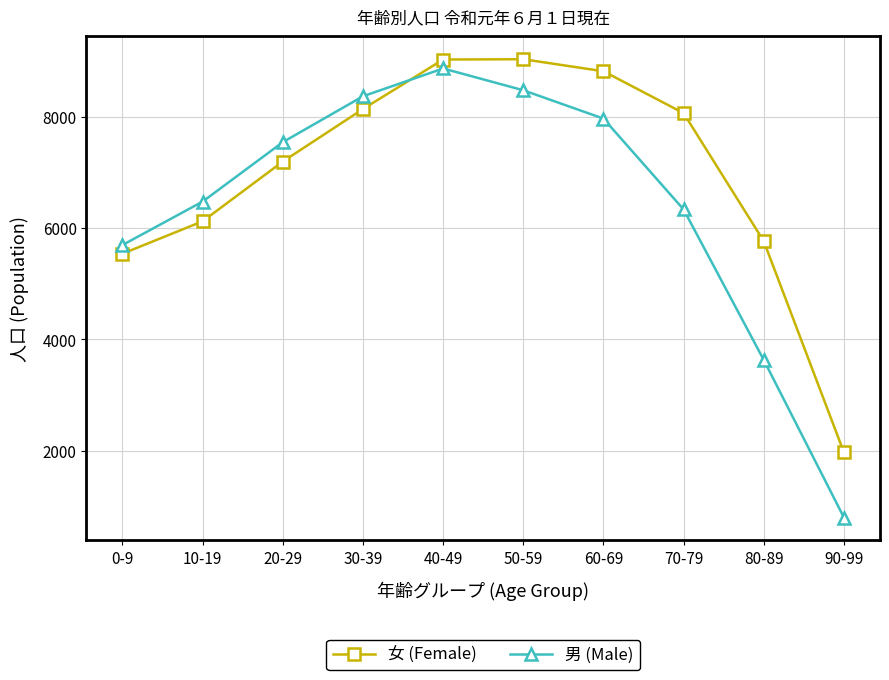

The 女 (Female) series shows 5765 at 80-89. True or false?

True